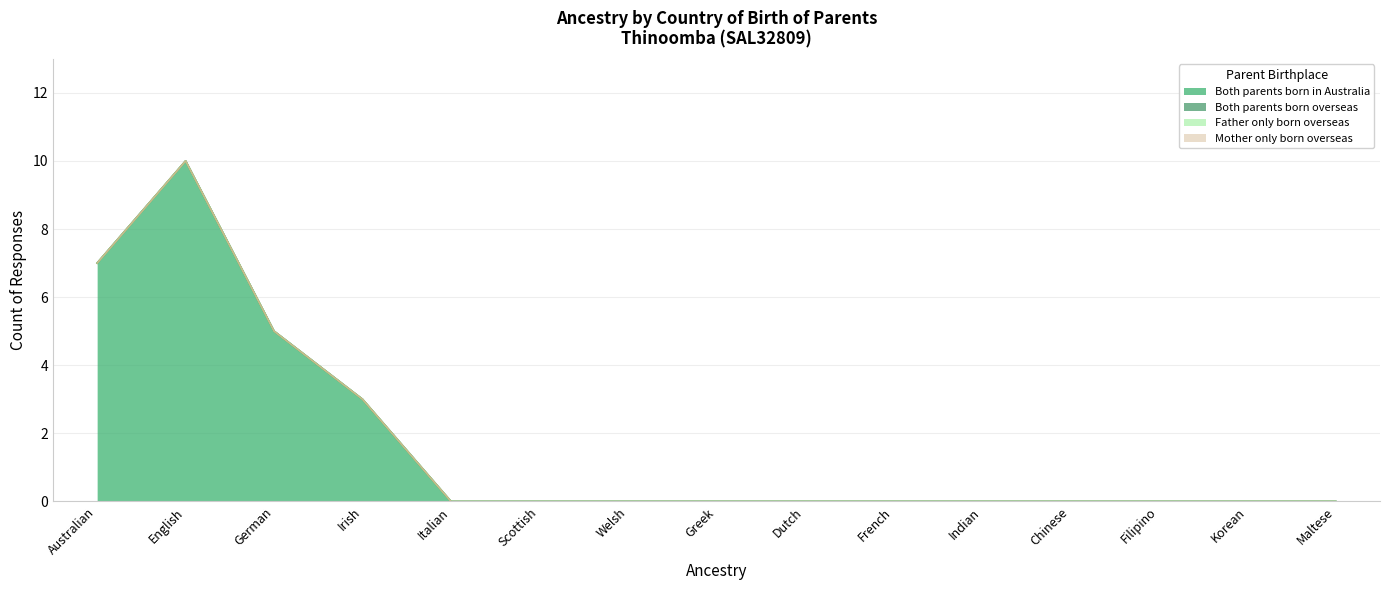

List the series in order of their peak value, lowest first.

Both parents born overseas, Father only born overseas, Mother only born overseas, Both parents born in Australia